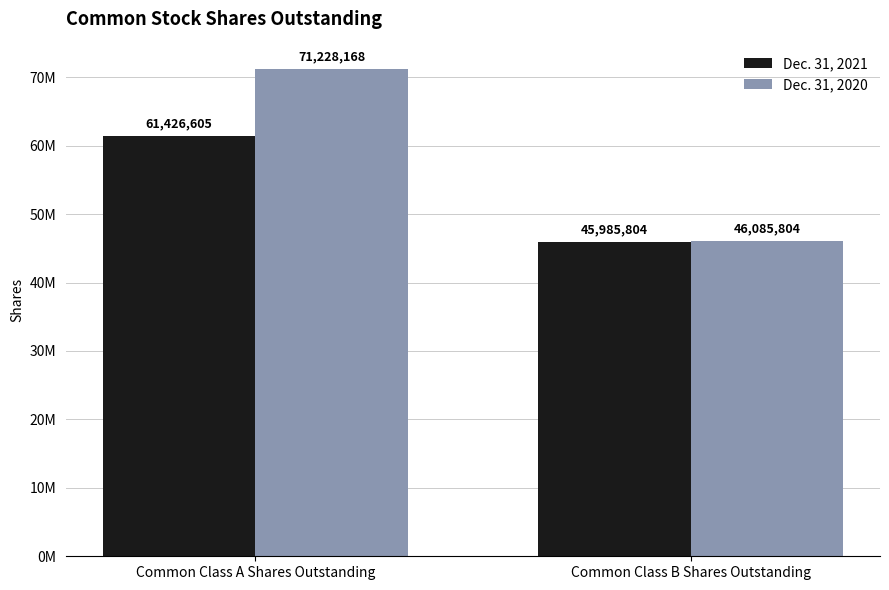

Reading left to right, list all the values displayed in this chart.

Dec. 31, 2021: 61426605	45985804
Dec. 31, 2020: 71228168	46085804